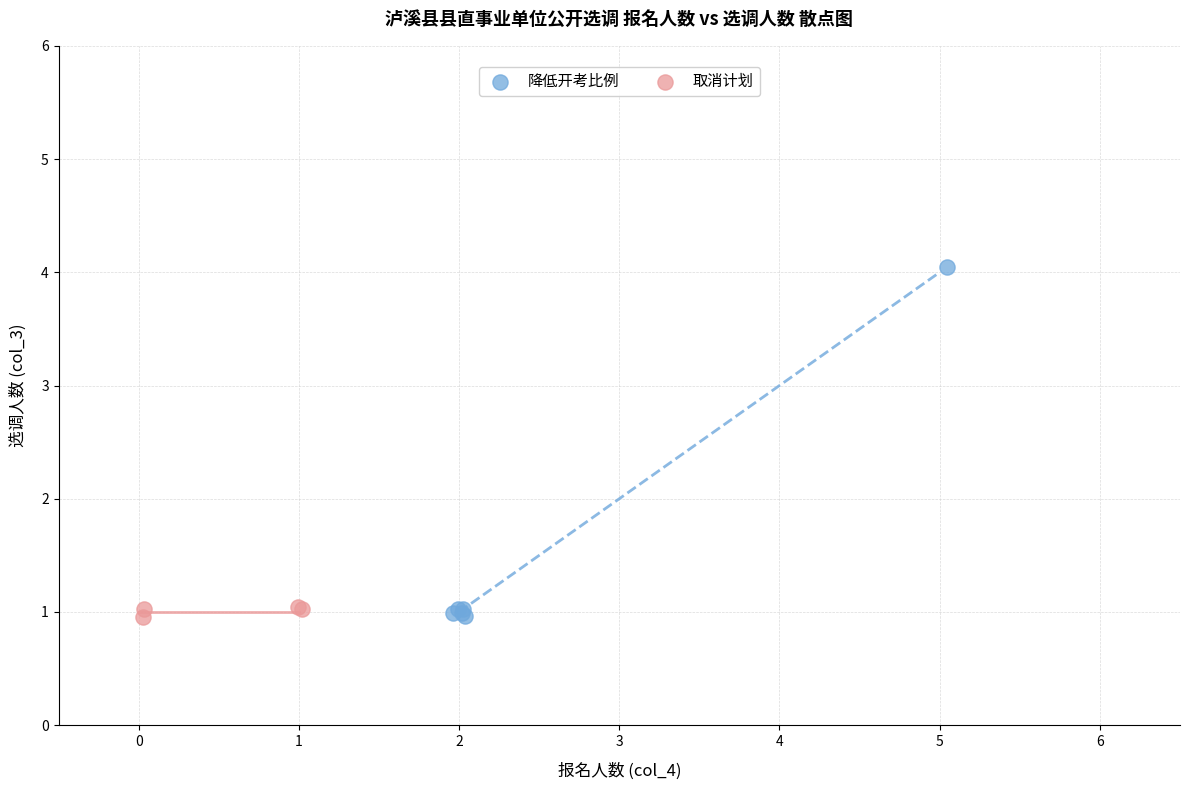

Which series has the widest spread of Y values?

降低开考比例